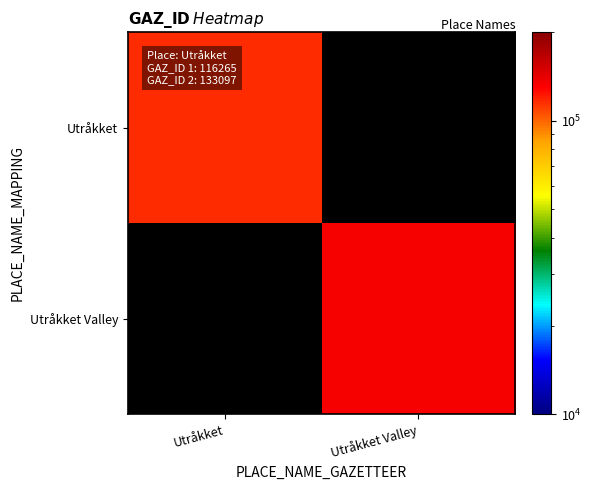

List the series in order of their peak value, lowest first.

Utråkket, Utråkket Valley